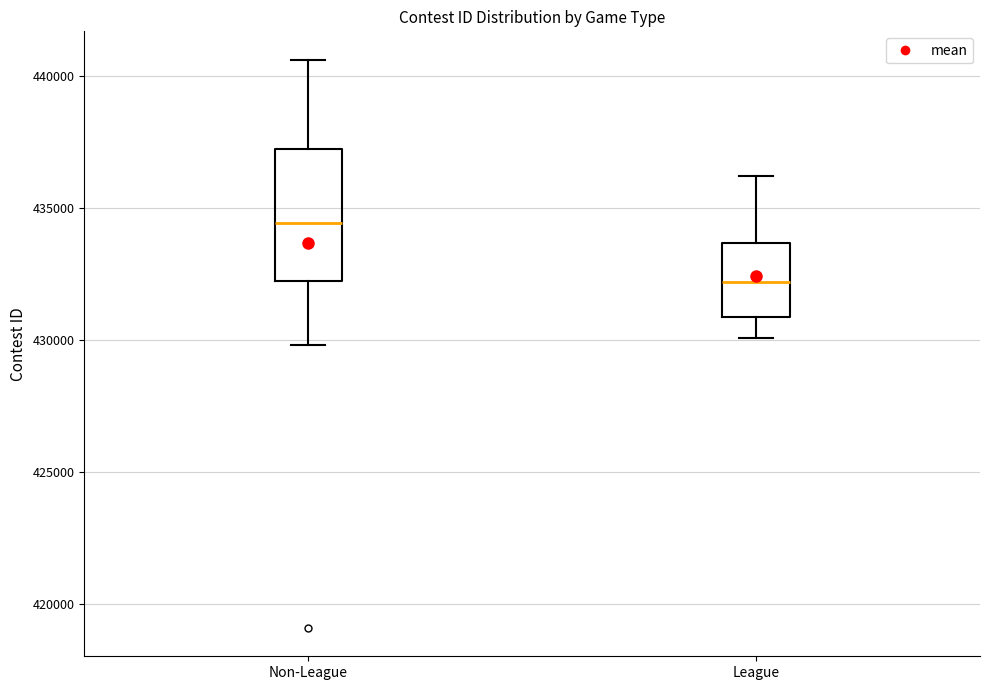

Comparing the boxes themselves (not the whiskers), which one is the tallest?

Non-League